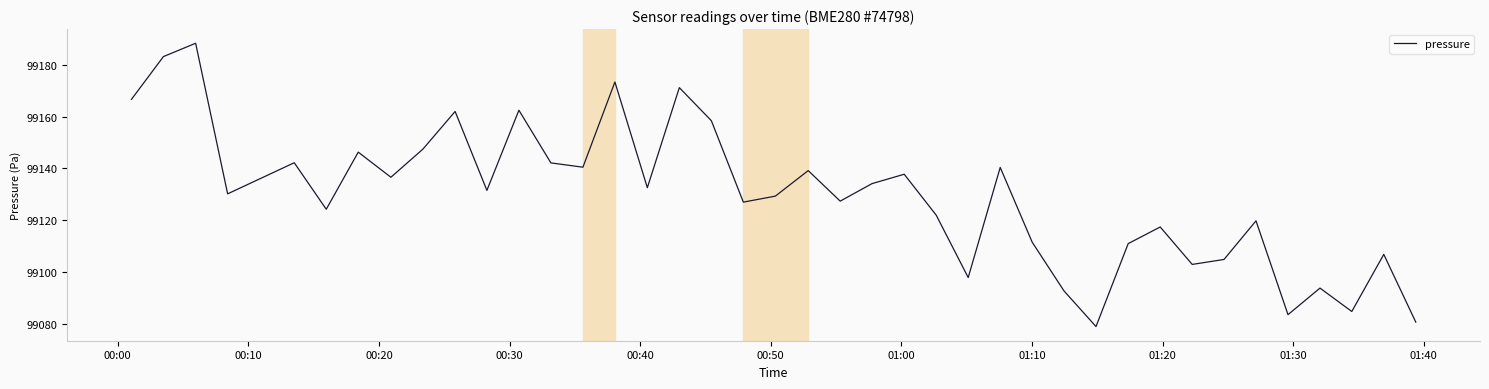

What is the difference between the maximum and minimum values?

109.3